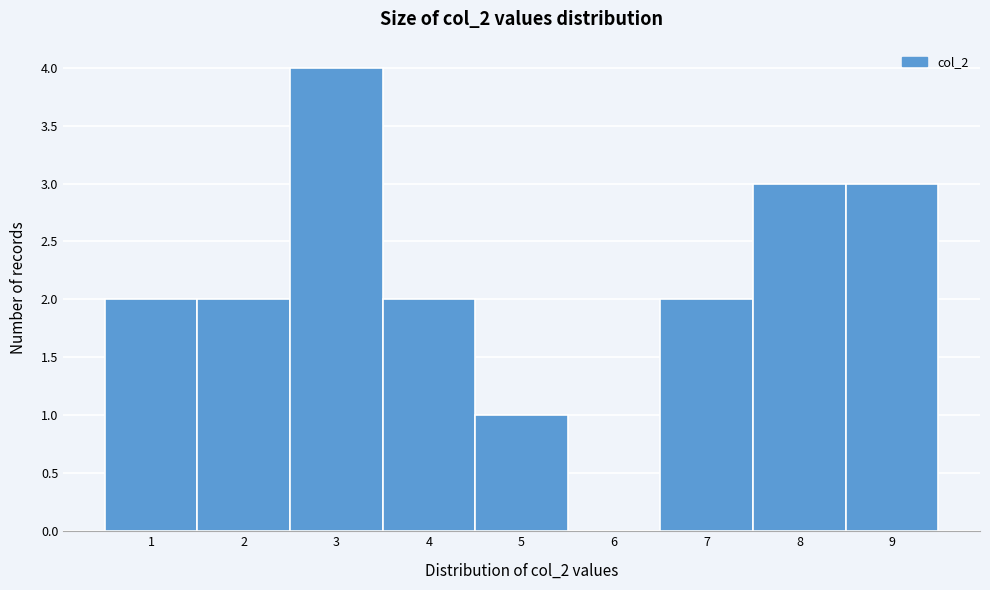

Reading right to left, list all the values displayed in this chart.

9=3	8=3	7=2	6=0	5=1	4=2	3=4	2=2	1=2